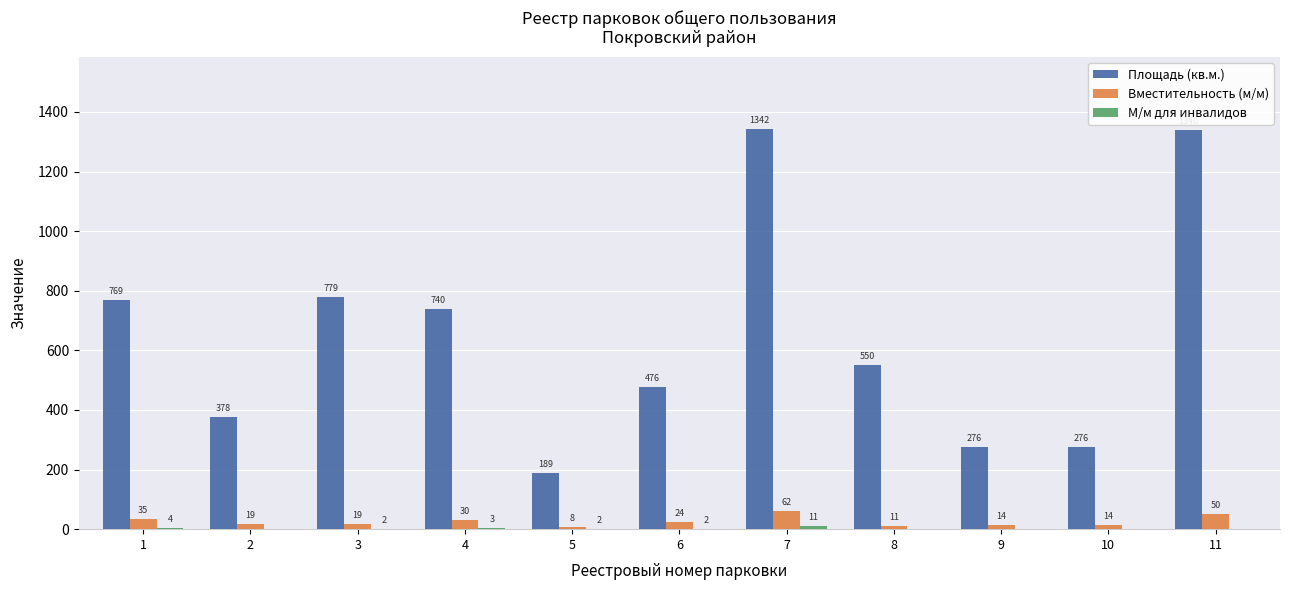

True or false: Площадь (кв.м.) has a value of 720 at 8.

False